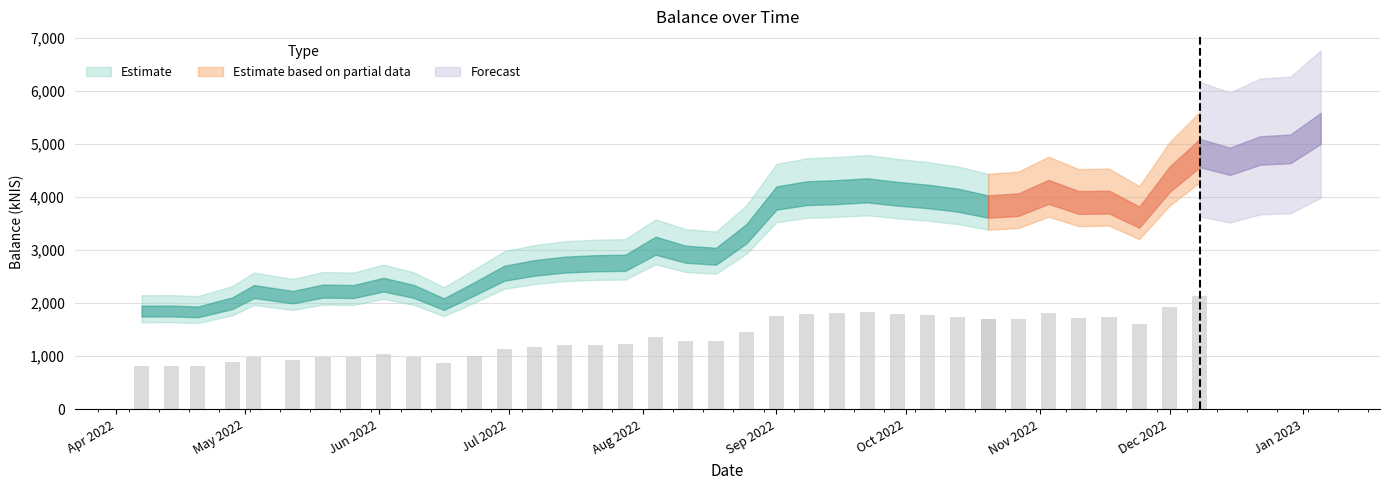

What is the change in value from 2022-05-03 to 2022-09-29?

+1815.5